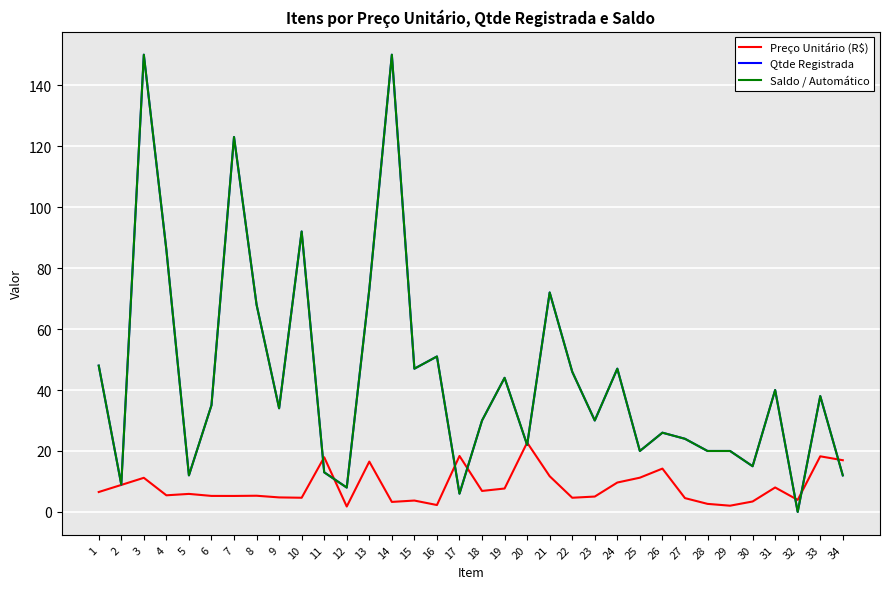

Reading right to left, what are all the values shown in this chart?

Preço Unitário (R$): 17.0	18.2	4.0	8.0	3.4	2.0	2.6	4.5	14.2	11.2	9.7	5.0	4.7	11.7	22.8	7.7	6.9	18.4	2.3	3.7	3.3	16.5	1.8	17.9	4.7	4.8	5.3	5.2	5.3	5.9	5.5	11.2	8.9	6.5
Qtde Registrada: 12.0	38.0	0.0	40.0	15.0	20.0	20.0	24.0	26.0	20.0	47.0	30.0	46.0	72.0	22.0	44.0	30.0	6.0	51.0	47.0	150.0	73.0	8.0	13.0	92.0	34.0	68.0	123.0	35.0	12.0	86.0	150.0	9.0	48.0
Saldo / Automático: 12.0	38.0	0.0	40.0	15.0	20.0	20.0	24.0	26.0	20.0	47.0	30.0	46.0	72.0	22.0	44.0	30.0	6.0	51.0	47.0	150.0	73.0	8.0	13.0	92.0	34.0	68.0	123.0	35.0	12.0	86.0	150.0	9.0	48.0